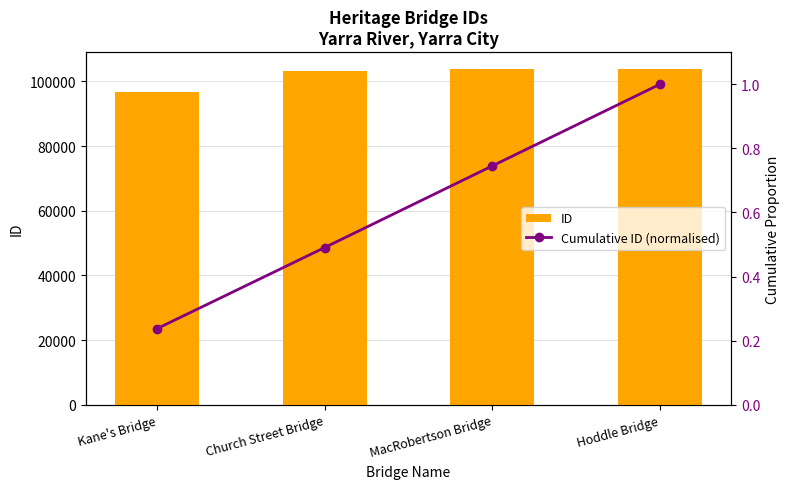

List the series in order of their peak value, lowest first.

Cumulative ID (normalised), ID